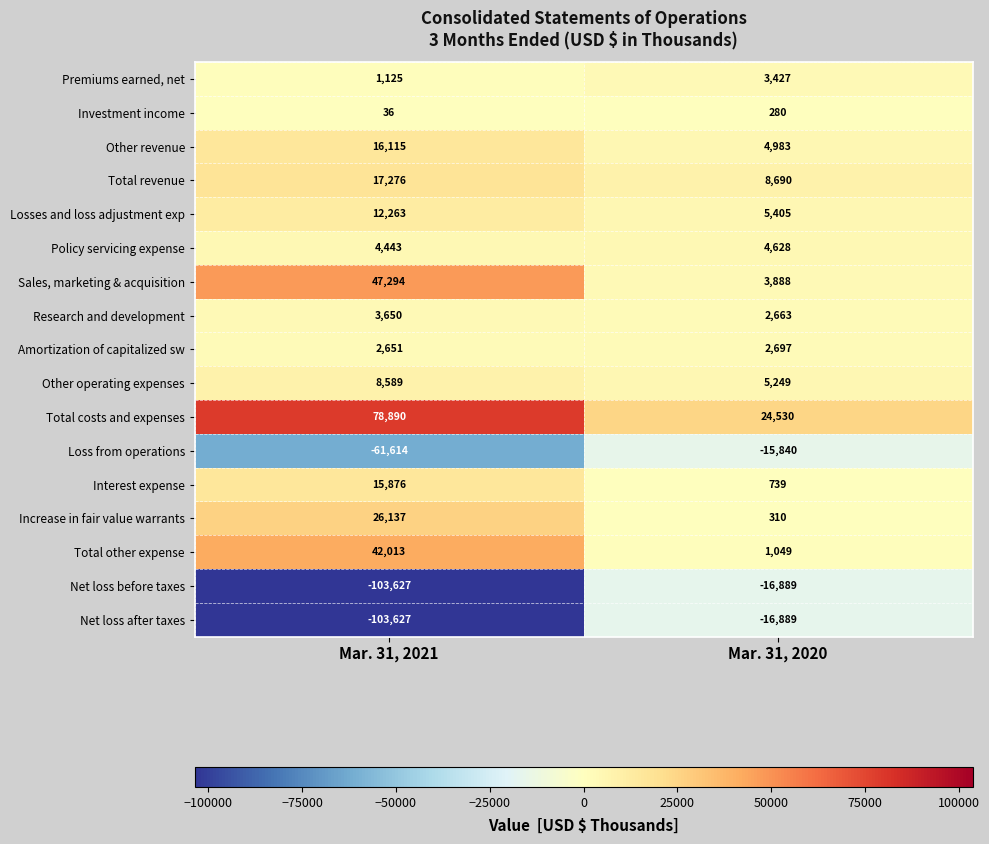

What is the sum of the Loss from operations values at Mar. 31, 2021 and Mar. 31, 2020?

-77454